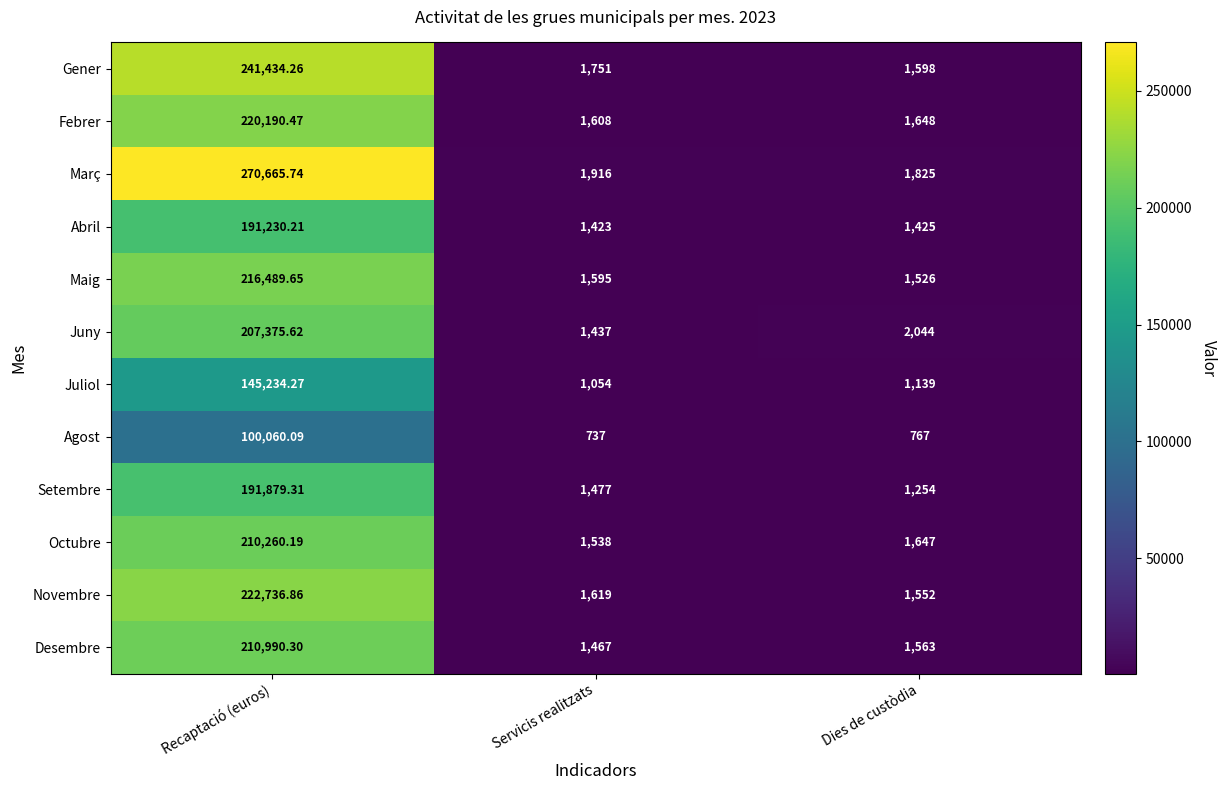

Rank the series at Dies de custòdia from highest to lowest value.

Juny, Març, Febrer, Octubre, Gener, Desembre, Novembre, Maig, Abril, Setembre, Juliol, Agost